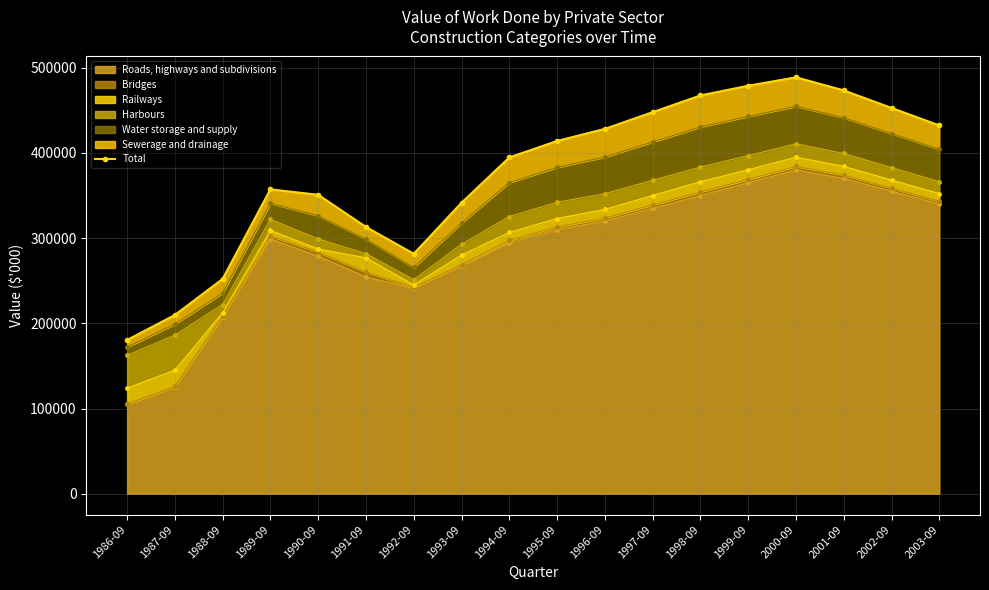

Rank the categories by value from highest to lowest.

2000-09, 1999-09, 2001-09, 1998-09, 2002-09, 1997-09, 2003-09, 1996-09, 1995-09, 1994-09, 1989-09, 1990-09, 1993-09, 1991-09, 1992-09, 1988-09, 1987-09, 1986-09